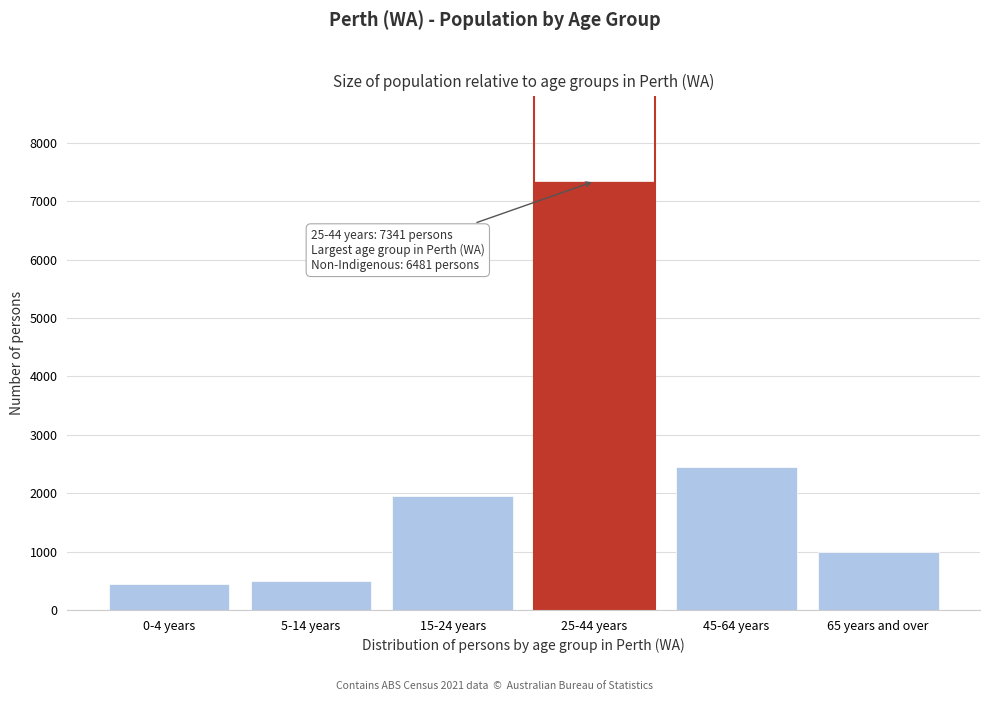

Reading left to right, list all the values displayed in this chart.

440	501	1946	7341	2446	996